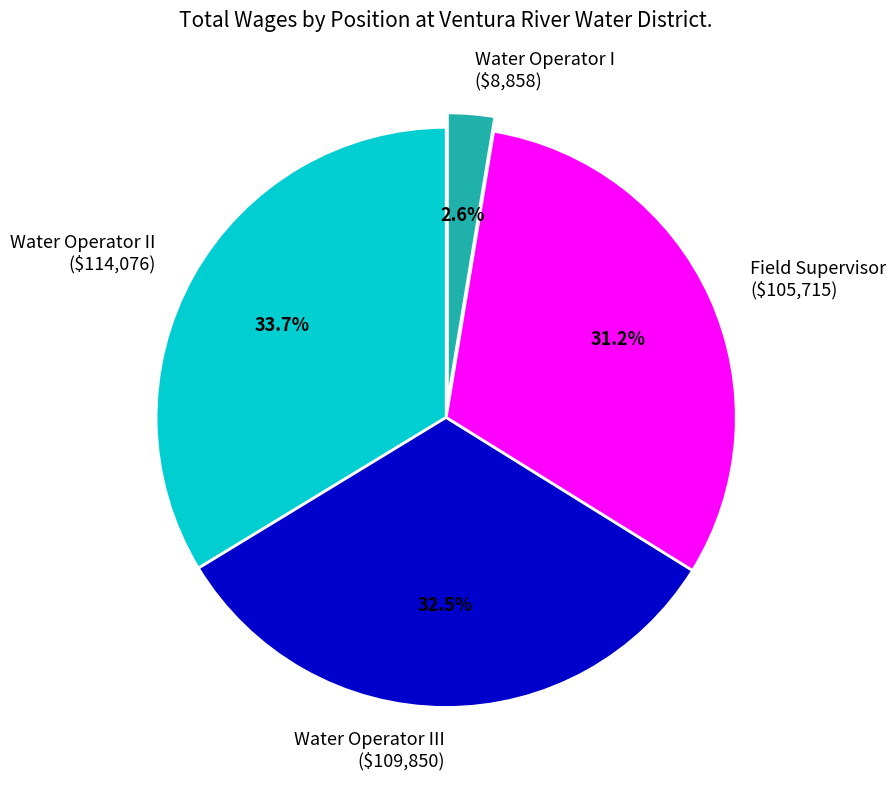

What is the smallest slice in the pie chart?

Water Operator I ($8,858)